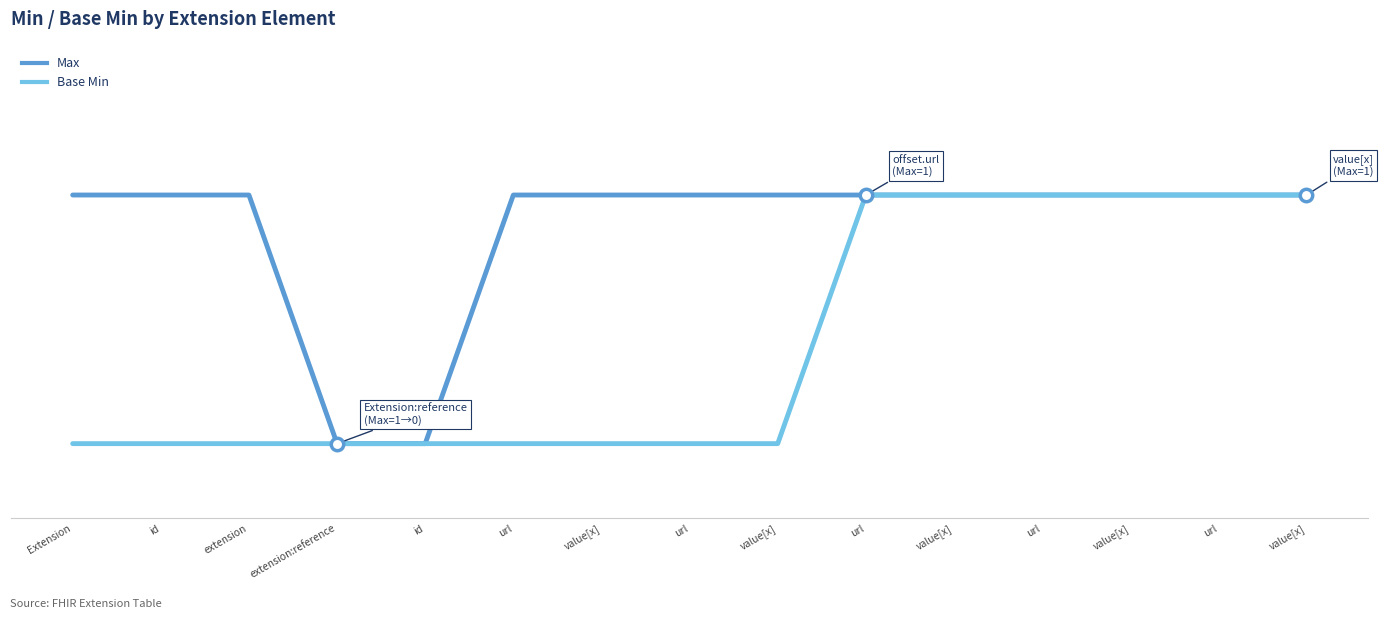

Is this an area chart (filled region under the line)?

No